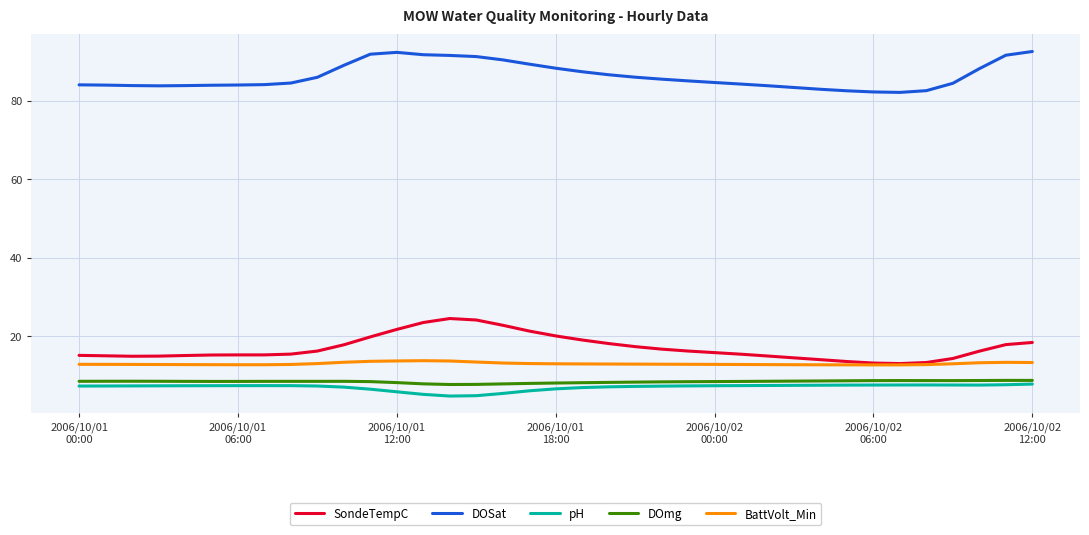

What is the lowest value of the DOmg series?

7.6